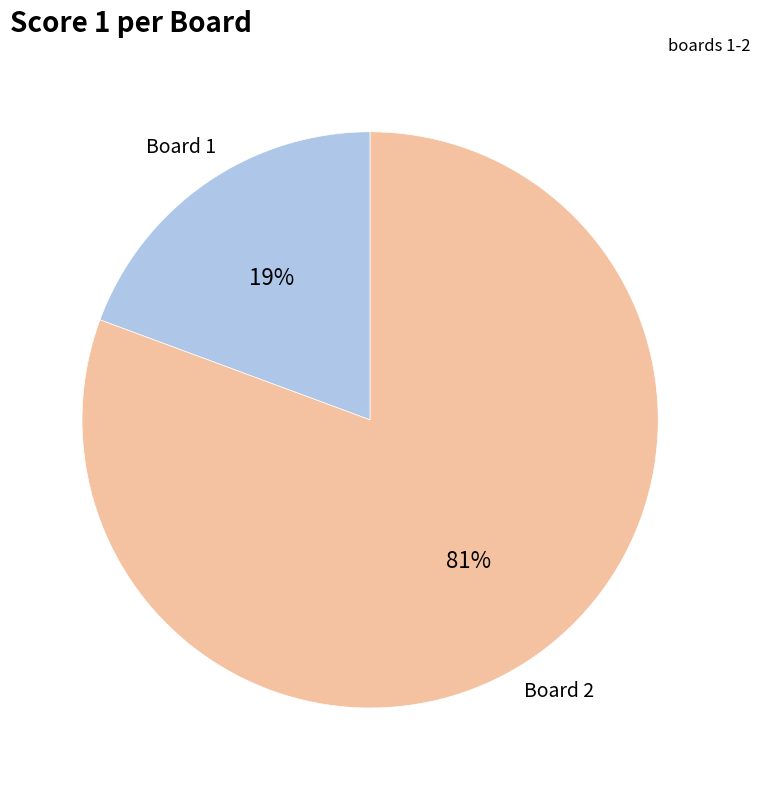

Is there a majority slice in this chart?

Yes